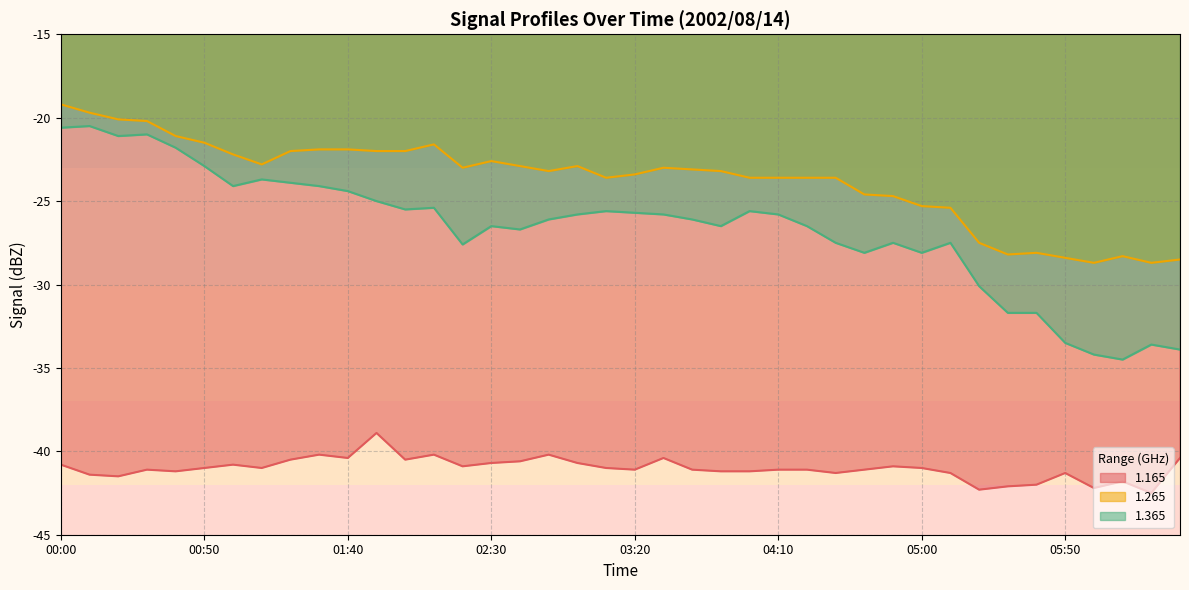

Which has a higher value, 00:10 or 06:10?

00:10